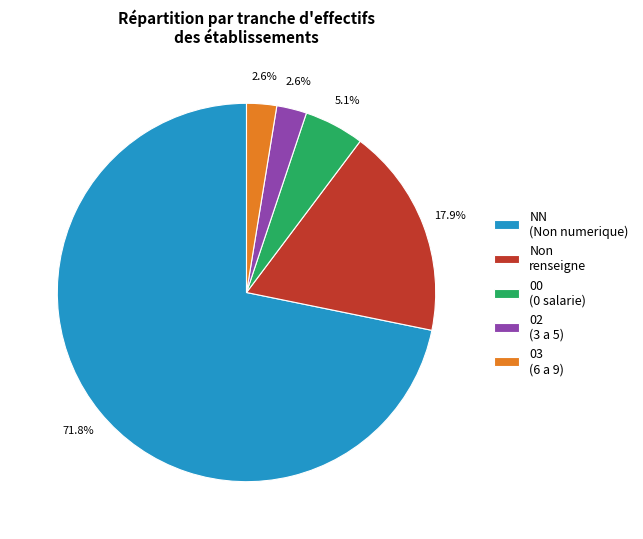

What is the largest slice in the pie chart?

NN (Non numerique)